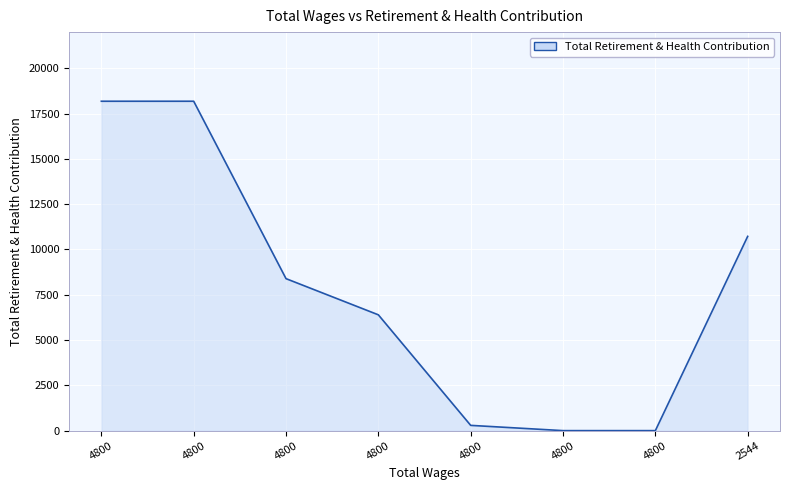

The chart shows a value of 10066 at 4800. True or false?

False